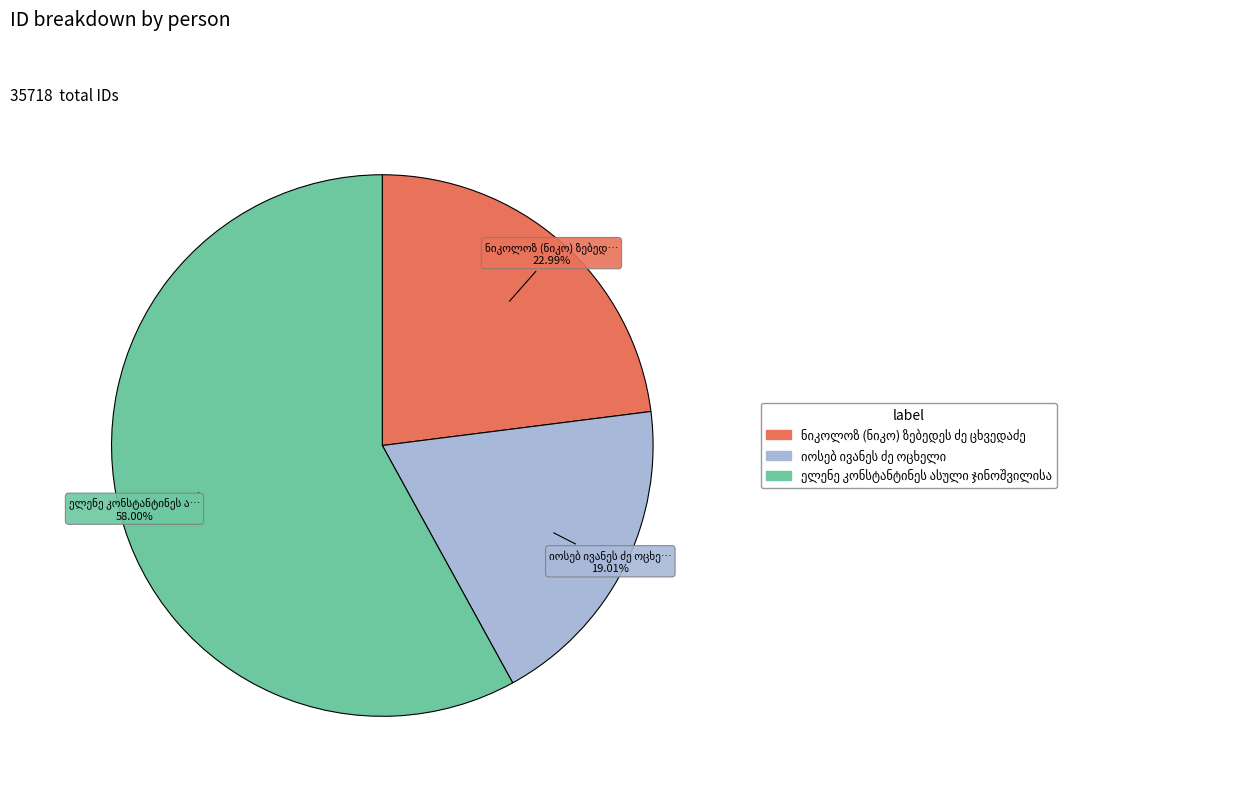

Is there any slice that represents more than half of the pie?

Yes